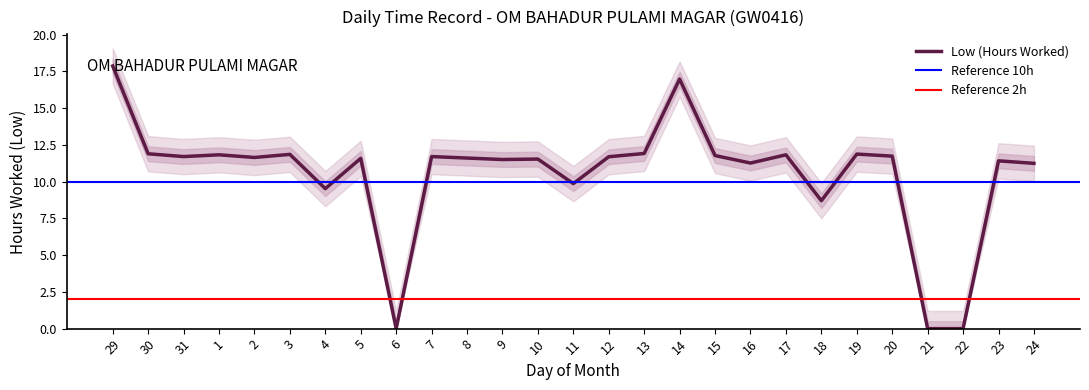

What is the label of the 24th point from the left?

21